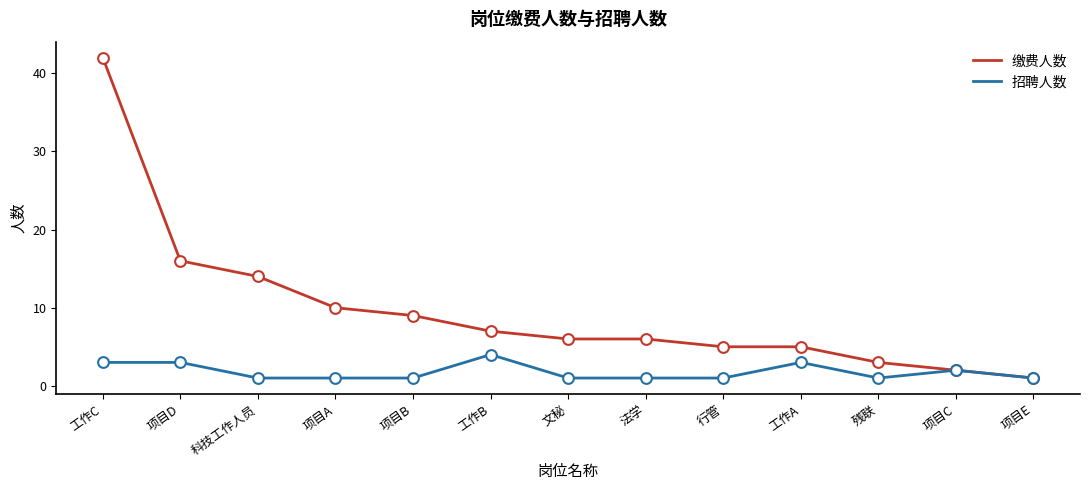

Which series has the largest range (max minus min)?

缴费人数